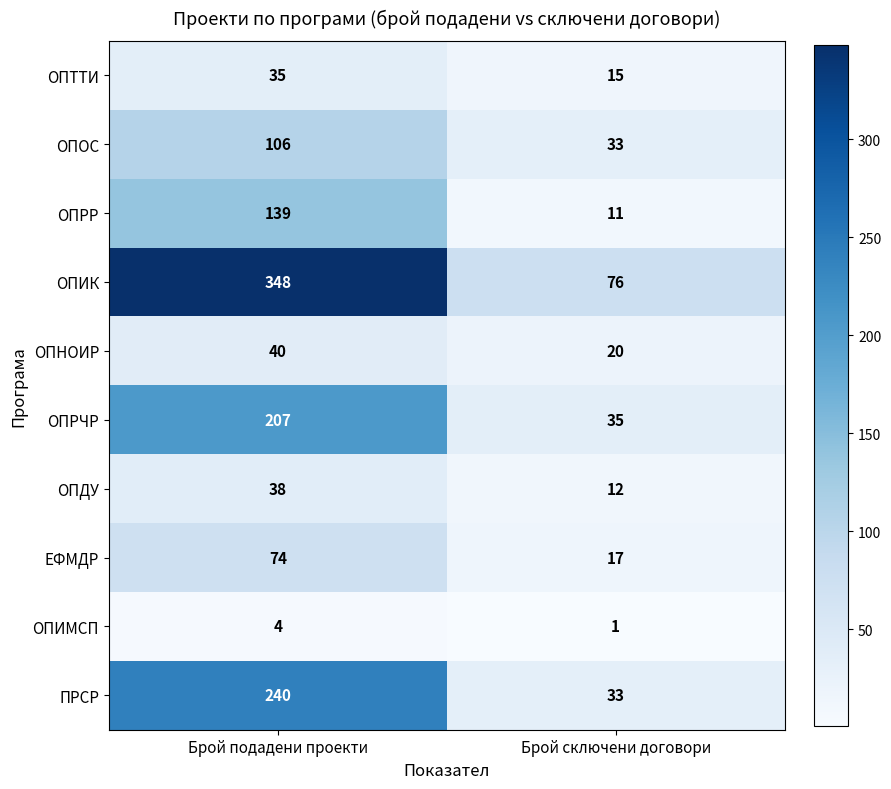

Where is ОПОС nearest to the value 69?

Брой сключени договори